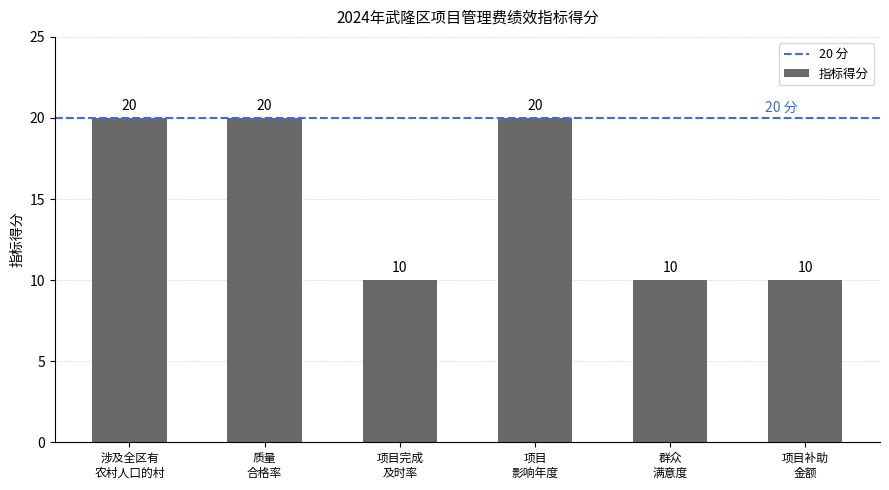

What is the value of the 1st bar from the left?

20